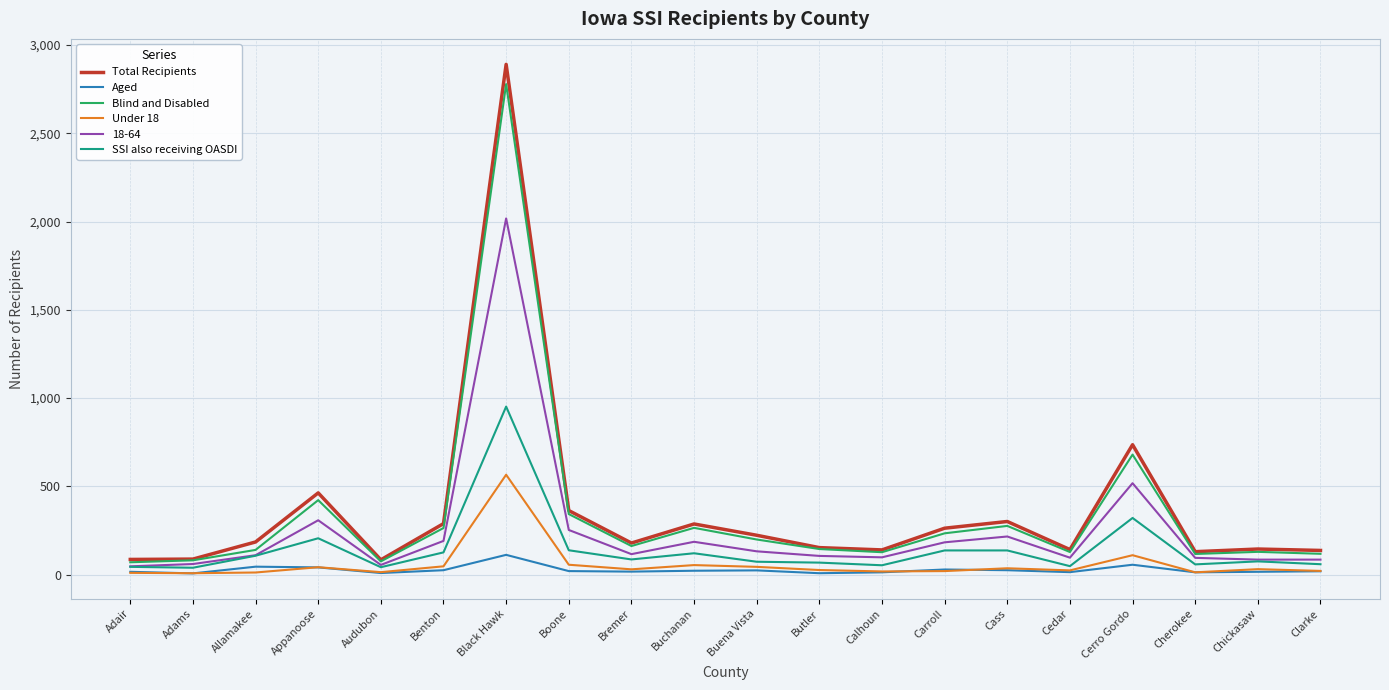

Does the chart display data point markers on the line(s)?

No